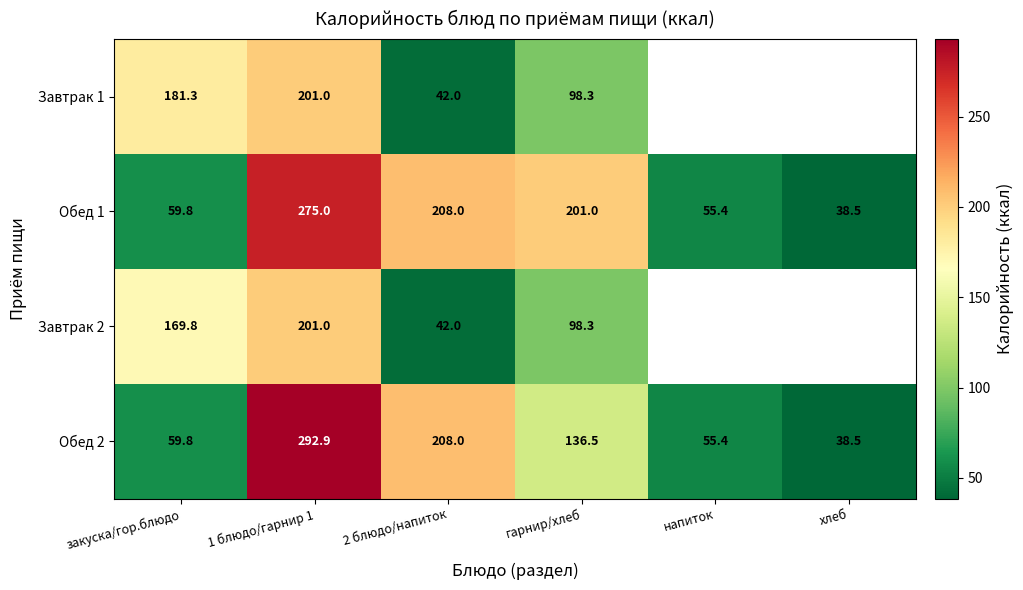

Count the number of categories in the chart.

6